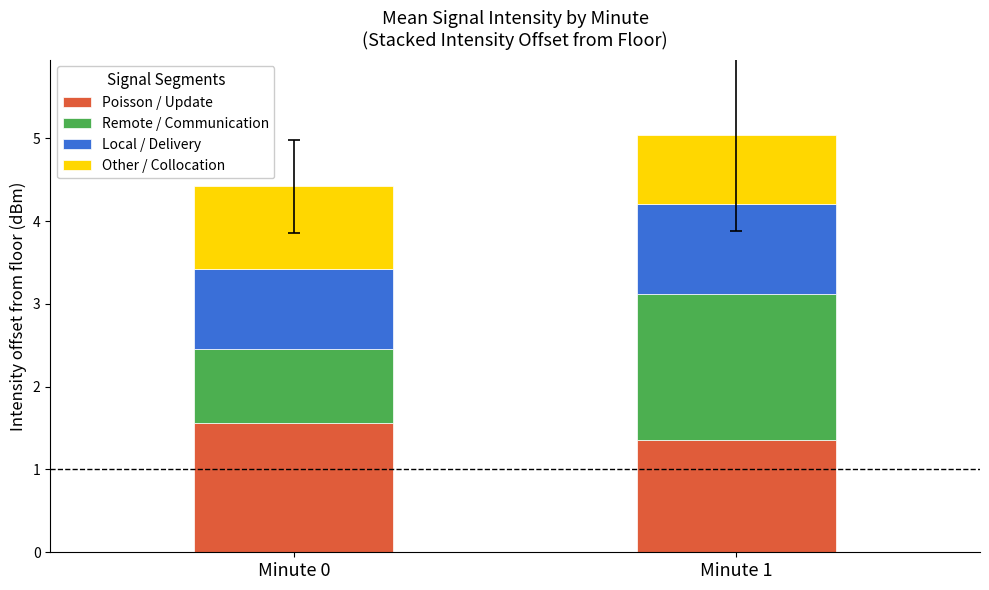

What is the total value across all series at Minute 0?

4.4